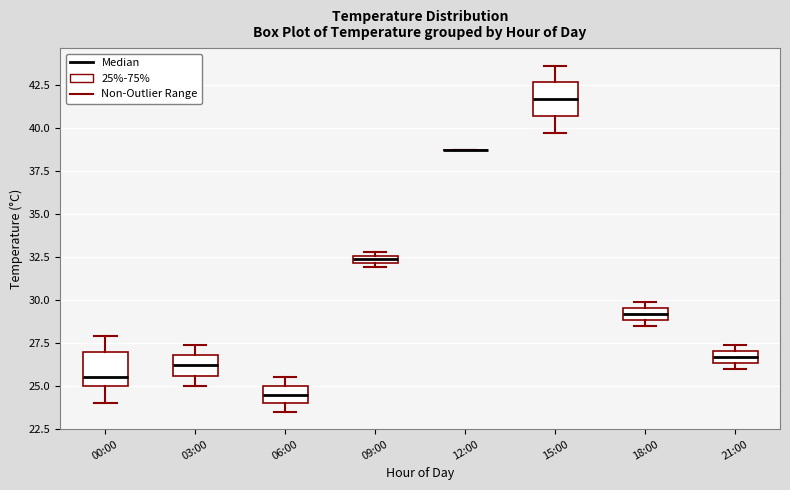

Where is the lower edge of the box for 09:00 on the y-axis? The values are not printed on the chart, so give them approximately, as read against the axis.

32.0